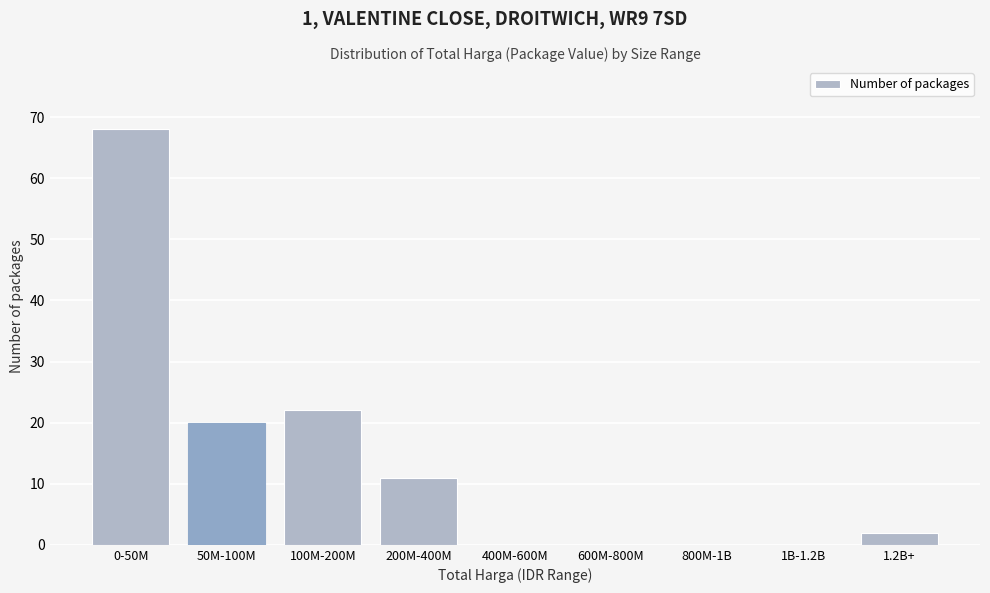

Reading left to right, transcribe all the data shown in this chart.

0-50M=68	50M-100M=20	100M-200M=22	200M-400M=11	400M-600M=0	600M-800M=0	800M-1B=0	1B-1.2B=0	1.2B+=2